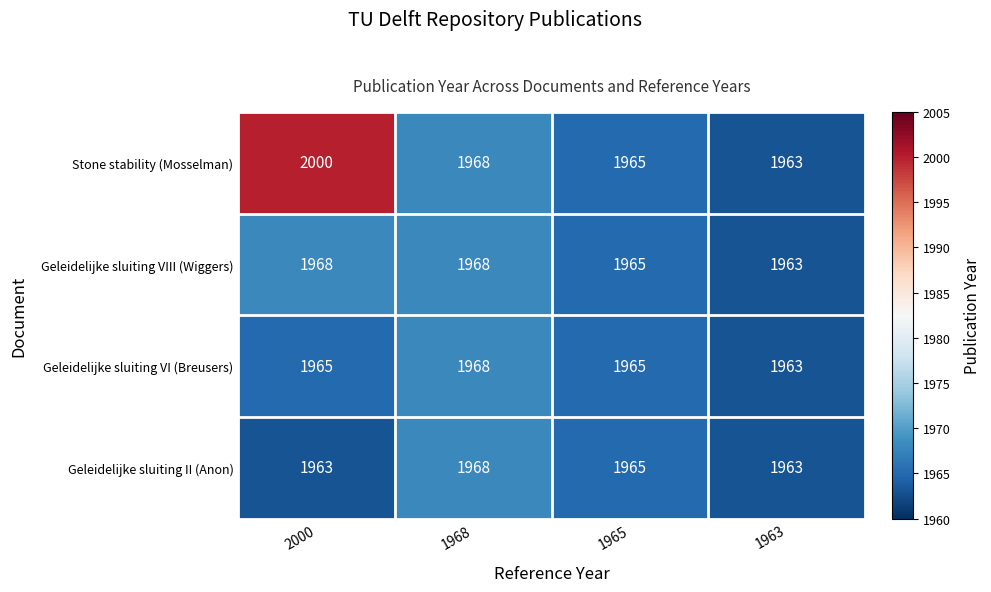

What is the greatest value displayed?

2000